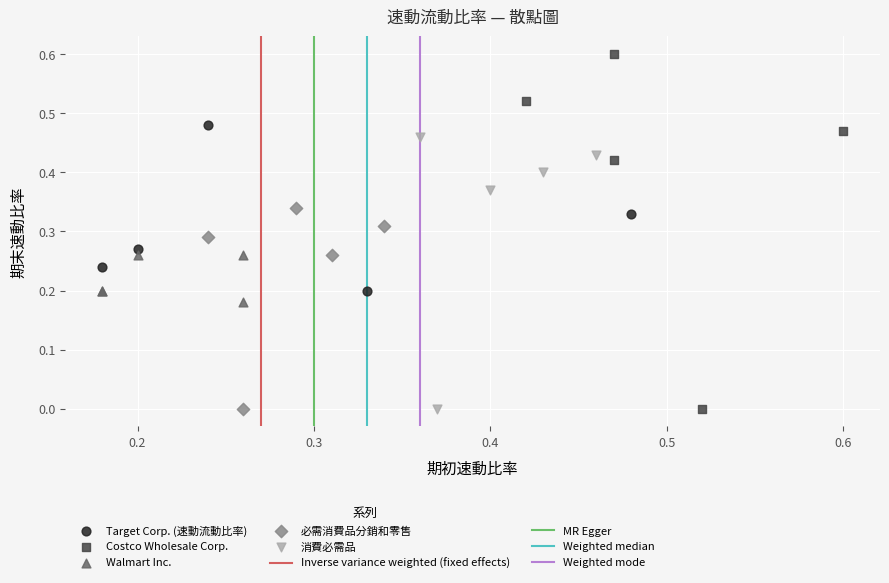

Which series contains the highest Y value?

Costco Wholesale Corp.